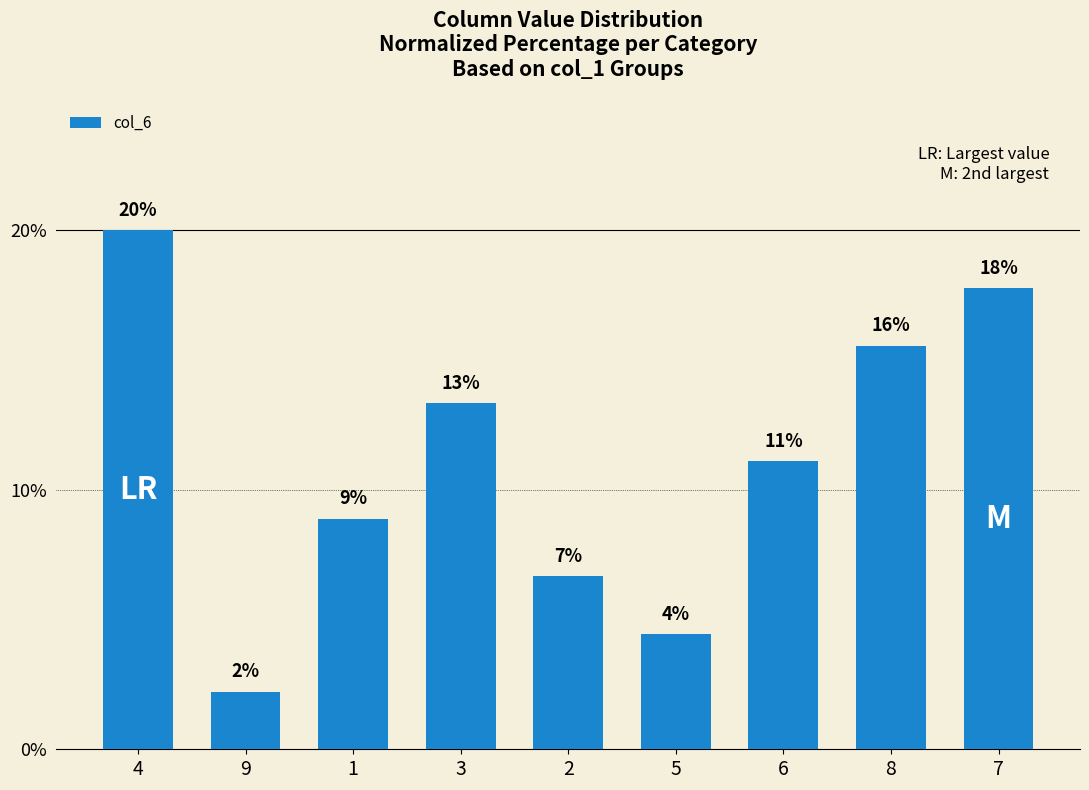

What is the smallest value displayed?

2.2